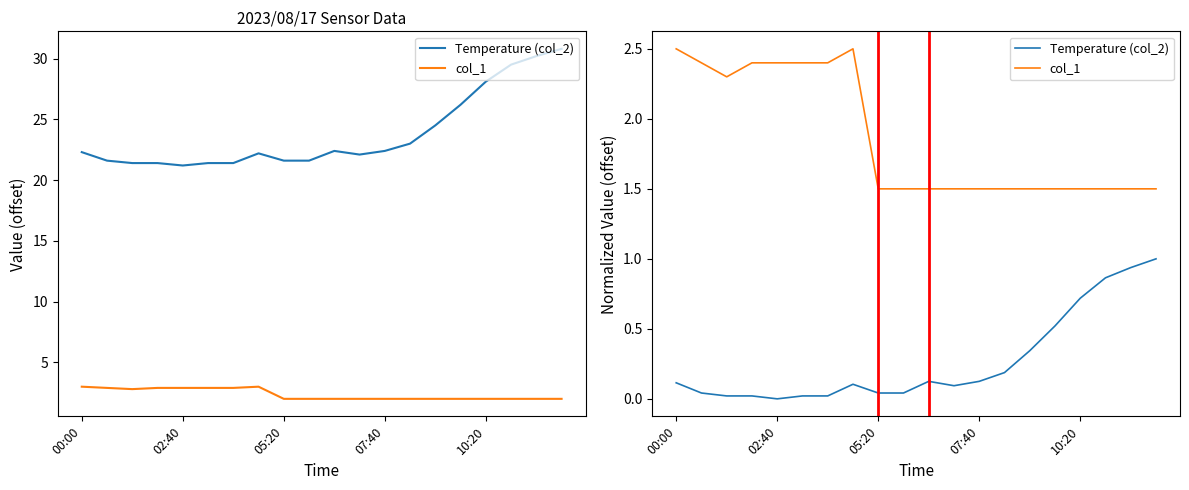

Which series has the largest range (max minus min)?

Temperature (col_2)